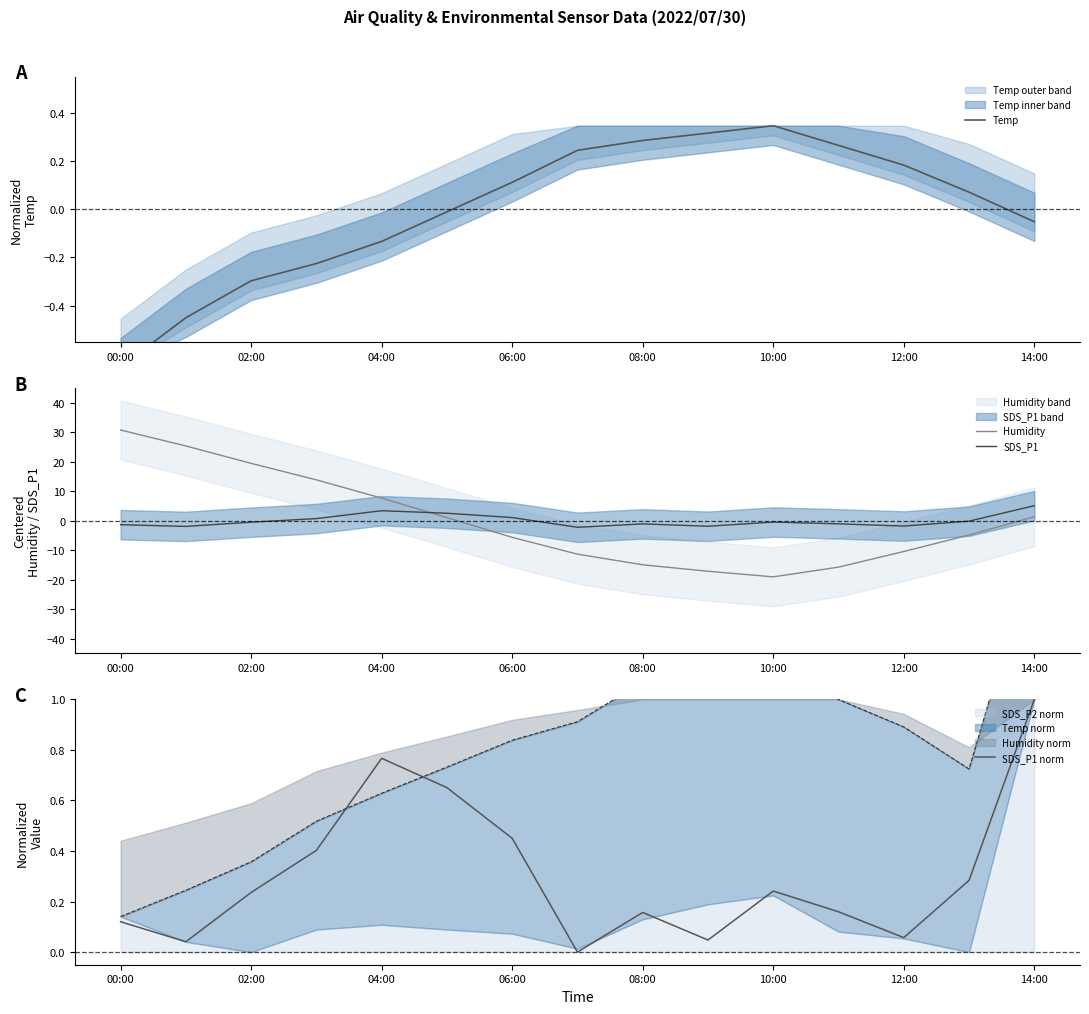

Which series has the largest range (max minus min)?

Humidity